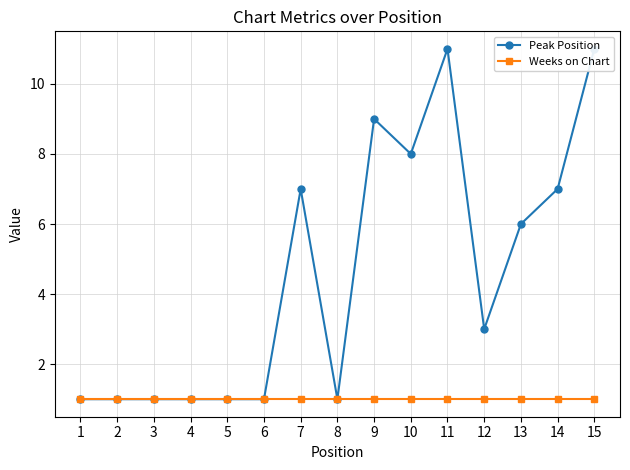

Reading left to right, what are all the values shown in this chart?

Peak Position: 1	1	1	1	1	1	7	1	9	8	11	3	6	7	11
Weeks on Chart: 1	1	1	1	1	1	1	1	1	1	1	1	1	1	1